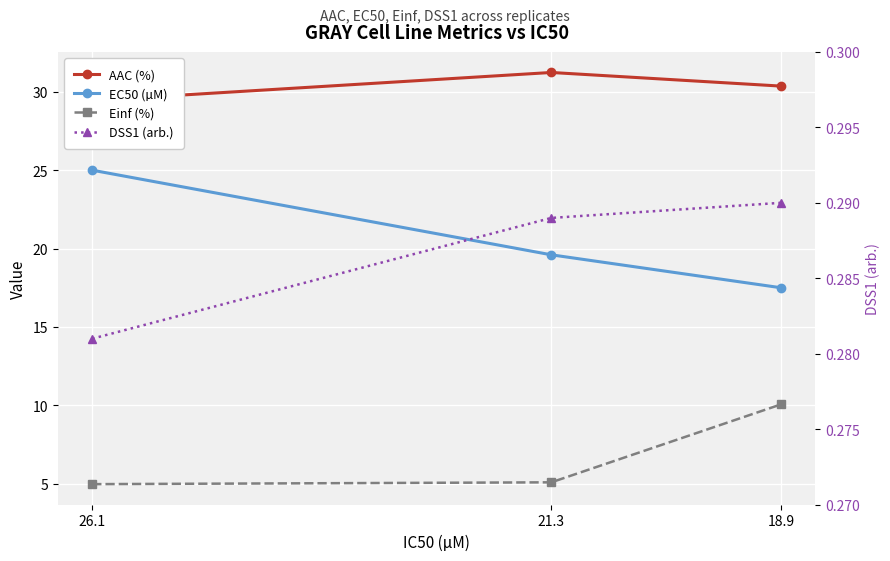

Which label corresponds to the largest value in the chart?

21.3